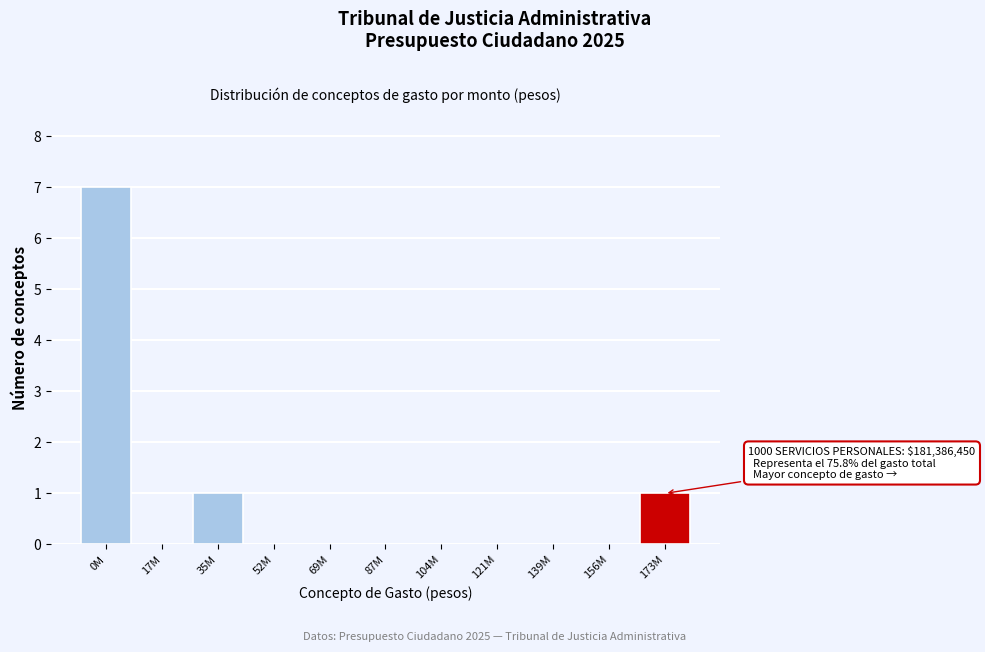

Reading right to left, transcribe all the data shown in this chart.

173M=1	156M=0	139M=0	121M=0	104M=0	87M=0	69M=0	52M=0	35M=1	17M=0	0M=7